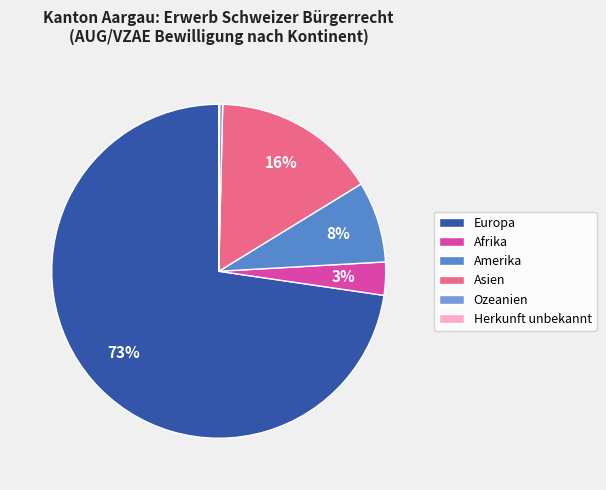

True or false: Europa accounts for 62% of the total.

False